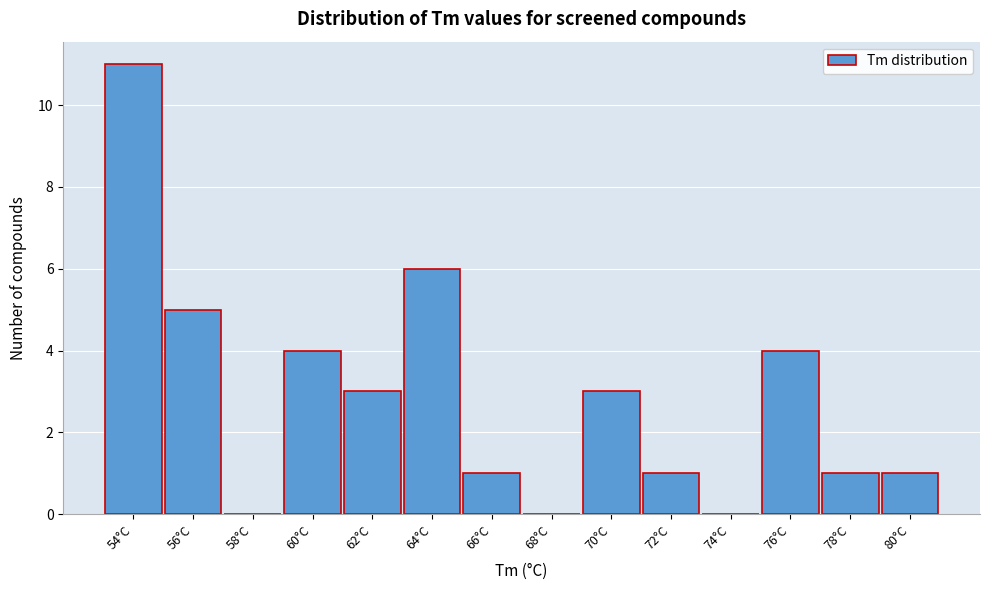

Reading right to left, transcribe all the data shown in this chart.

80°C=1	78°C=1	76°C=4	74°C=0	72°C=1	70°C=3	68°C=0	66°C=1	64°C=6	62°C=3	60°C=4	58°C=0	56°C=5	54°C=11